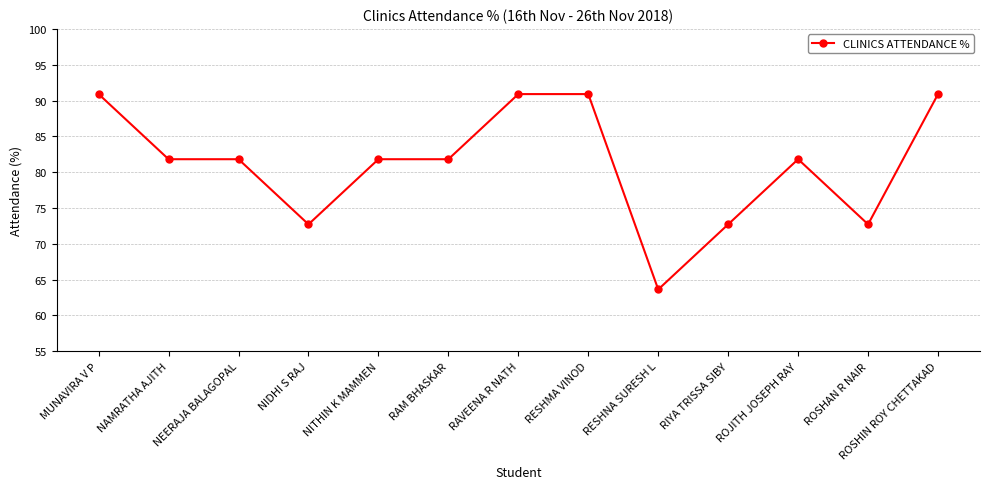

Approximately how many times larger is the value at RAM BHASKAR compared to RESHMA VINOD?

0.9